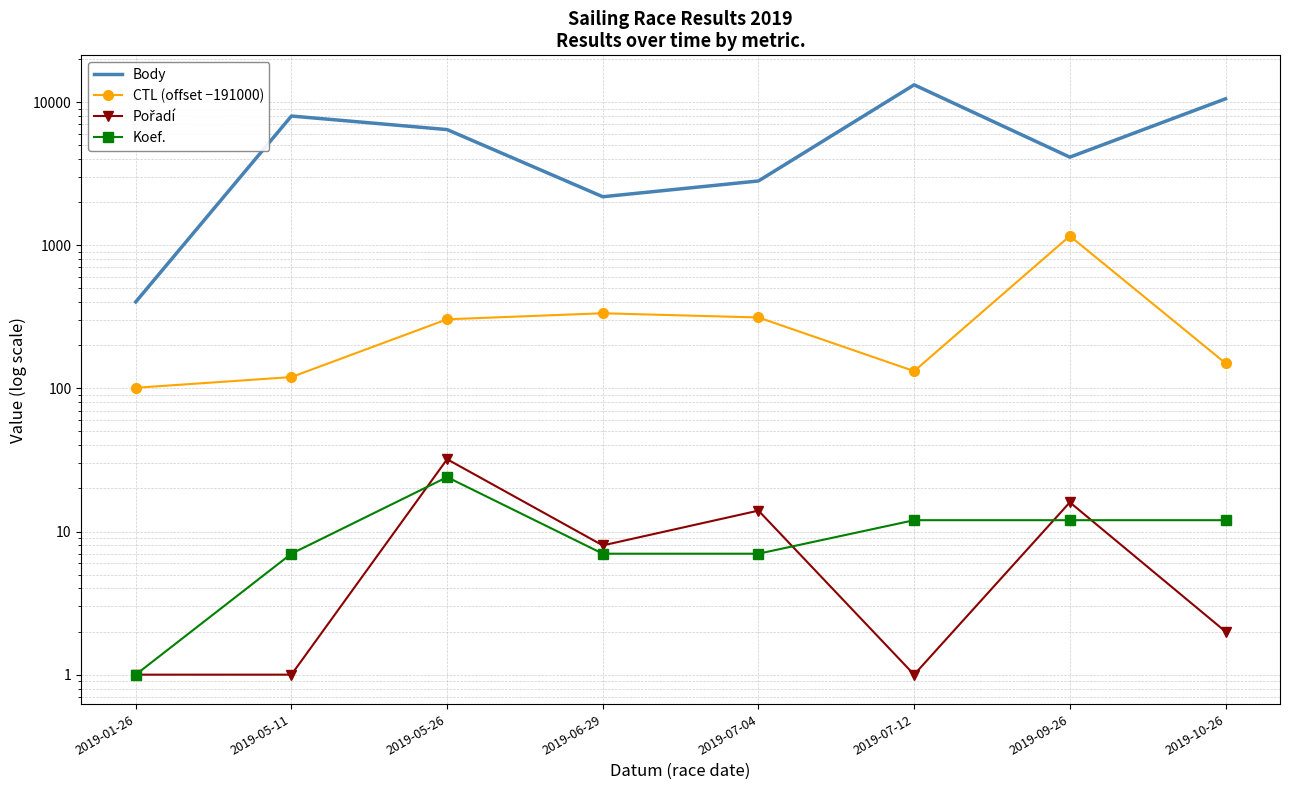

Rank the series by their maximum value, from highest to lowest.

Body, CTL (offset −191000), Pořadí, Koef.